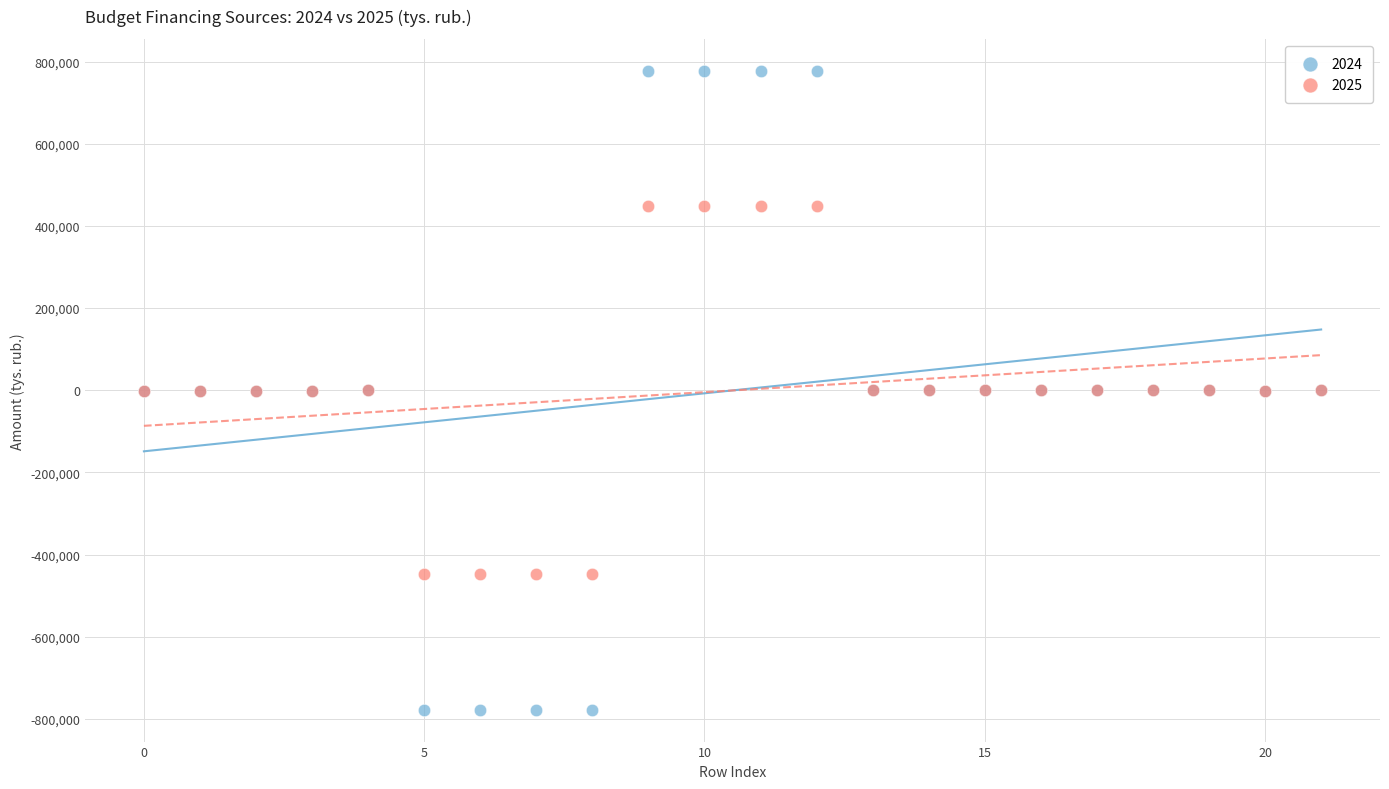

Which series has the widest spread of Y values?

2024